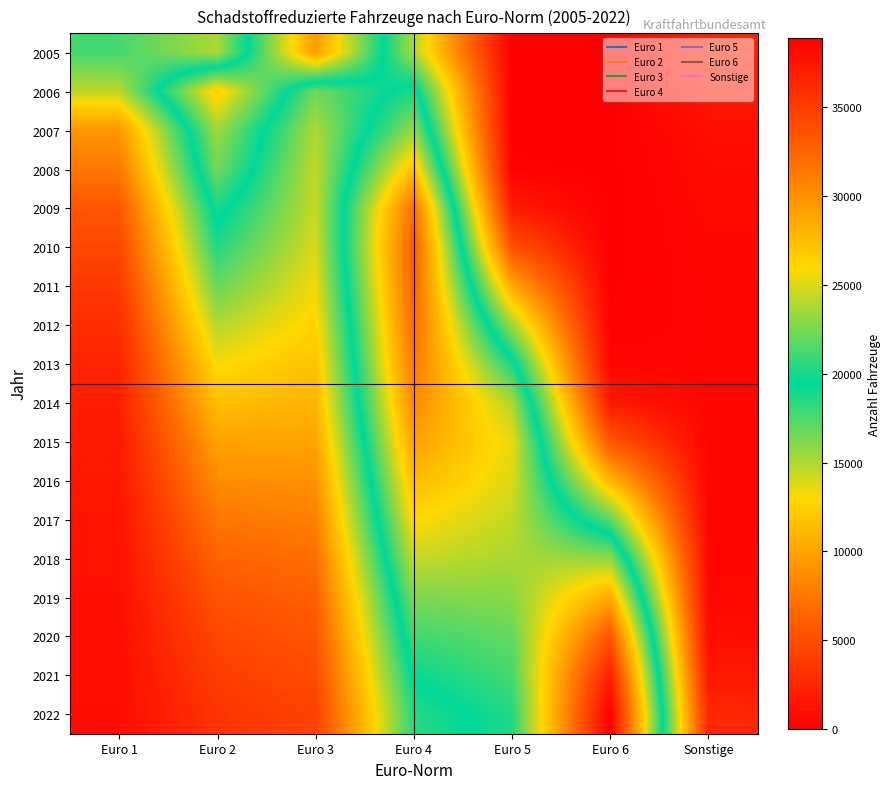

Reading left to right, what are all the values shown in this chart?

2005: Euro 1=17733	Euro 2=15047	Euro 3=29228	Euro 4=15102	Euro 5=0	Euro 6=0	Sonstige=2101
2006: Euro 1=14677	Euro 2=26596	Euro 3=16609	Euro 4=20231	Euro 5=0	Euro 6=0	Sonstige=1636
2007: Euro 1=9215	Euro 2=23500	Euro 3=15043	Euro 4=23259	Euro 5=0	Euro 6=0	Sonstige=898
2008: Euro 1=7483	Euro 2=22285	Euro 3=14514	Euro 4=27337	Euro 5=139	Euro 6=0	Sonstige=724
2009: Euro 1=5517	Euro 2=20085	Euro 3=14416	Euro 4=31789	Euro 5=1807	Euro 6=9	Sonstige=582
2010: Euro 1=4524	Euro 2=18562	Euro 3=13959	Euro 4=33009	Euro 5=5205	Euro 6=12	Sonstige=501
2011: Euro 1=3624	Euro 2=16842	Euro 3=13338	Euro 4=32561	Euro 5=10337	Euro 6=36	Sonstige=447
2012: Euro 1=2892	Euro 2=14943	Euro 3=12542	Euro 4=32028	Euro 5=15492	Euro 6=109	Sonstige=408
2013: Euro 1=2331	Euro 2=13160	Euro 3=11717	Euro 4=31301	Euro 5=20062	Euro 6=429	Sonstige=388
2014: Euro 1=1972	Euro 2=11513	Euro 3=10943	Euro 4=30328	Euro 5=23857	Euro 6=1632	Sonstige=390
2015: Euro 1=1671	Euro 2=9928	Euro 3=9972	Euro 4=28959	Euro 5=25394	Euro 6=5480	Sonstige=381
2016: Euro 1=1464	Euro 2=8639	Euro 3=8960	Euro 4=27521	Euro 5=25004	Euro 6=11247	Sonstige=383
2017: Euro 1=1278	Euro 2=7405	Euro 3=7941	Euro 4=26018	Euro 5=24386	Euro 6=17178	Sonstige=409
2018: Euro 1=1179	Euro 2=6277	Euro 3=6932	Euro 4=24359	Euro 5=23778	Euro 6=23193	Sonstige=492
2019: Euro 1=1058	Euro 2=5285	Euro 3=6082	Euro 4=22563	Euro 5=22902	Euro 6=28570	Sonstige=579
2020: Euro 1=970	Euro 2=4488	Euro 3=5418	Euro 4=21026	Euro 5=21943	Euro 6=33393	Sonstige=895
2021: Euro 1=897	Euro 2=3901	Euro 3=4765	Euro 4=19630	Euro 5=21196	Euro 6=36891	Sonstige=1571
2022: Euro 1=829	Euro 2=3381	Euro 3=4249	Euro 4=18451	Euro 5=20257	Euro 6=38879	Sonstige=2606